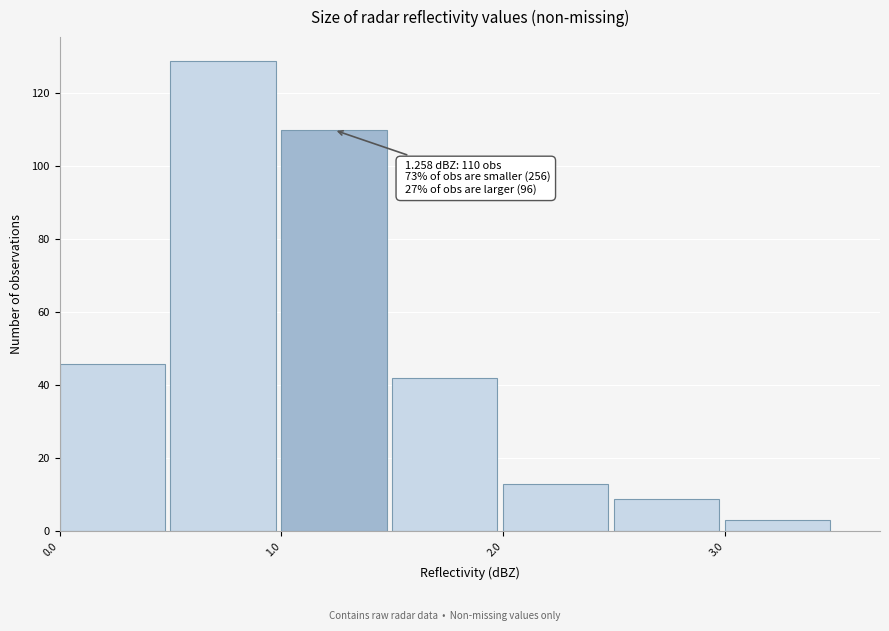

Over which range of the x-axis is the bar tallest?

0.5 to 1.0